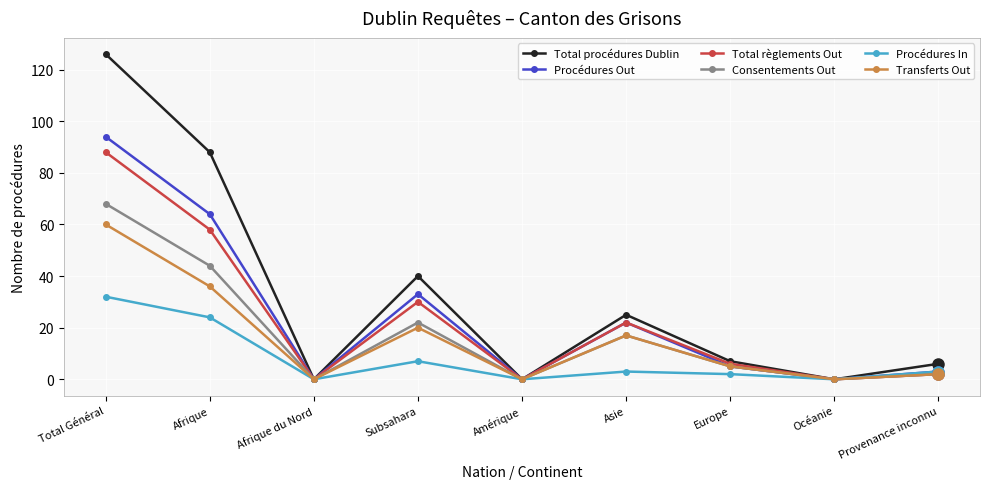

What is the maximum value shown in the chart?

126